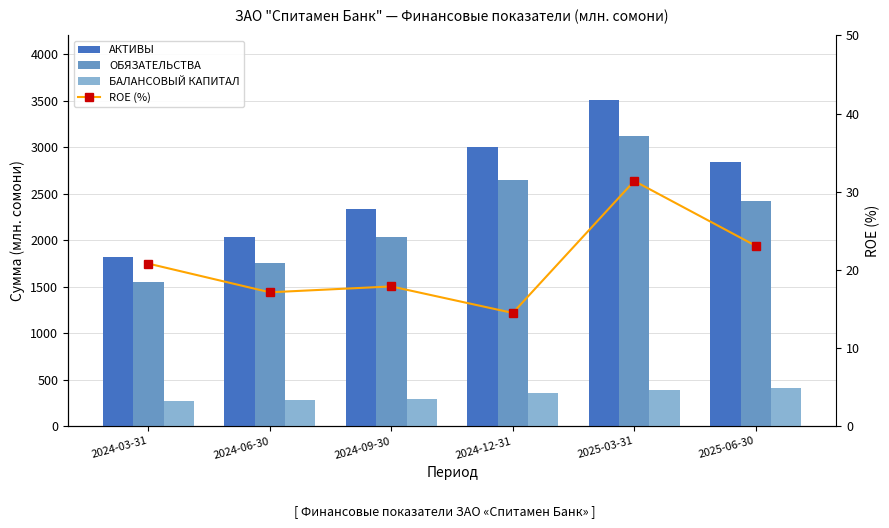

Between 2024-06-30 and 2024-09-30, which series saw the biggest shift?

АКТИВЫ